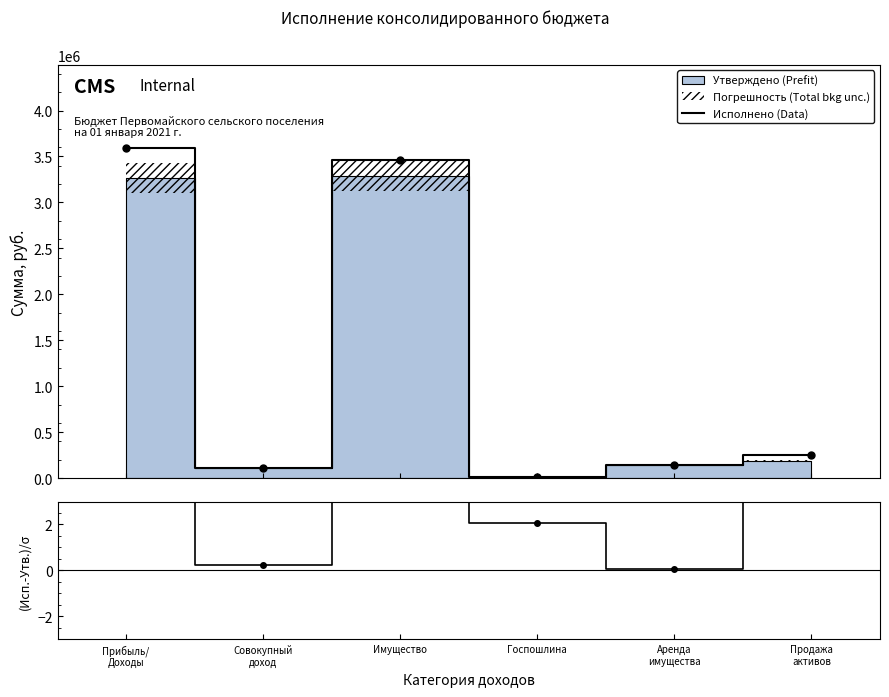

What is the maximum value for Исполнено (Data)?

3597647.2